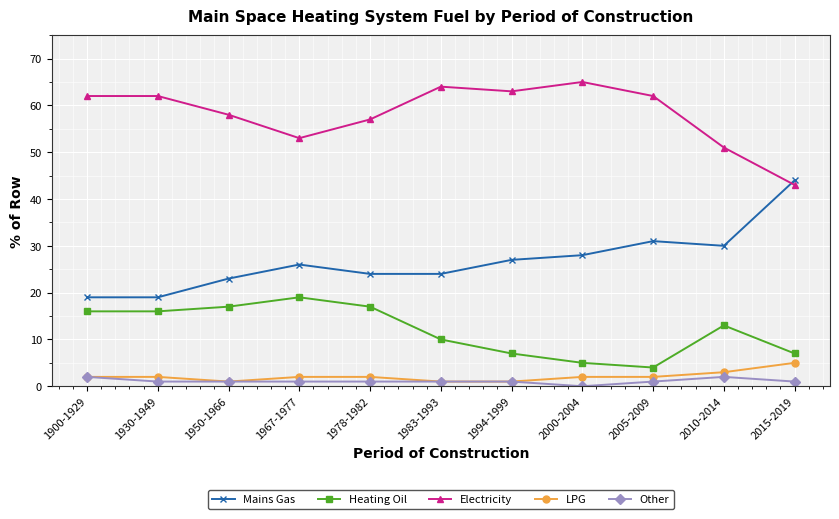

Which series has the widest spread of values?

Mains Gas